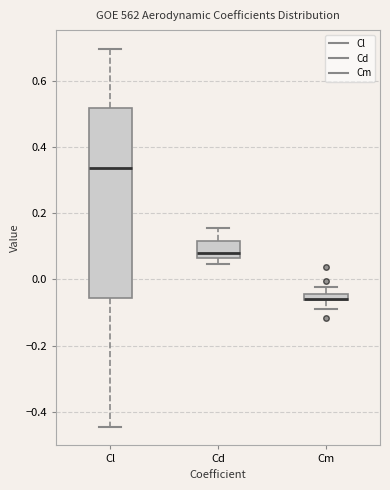

Which box is the tallest, from its lower edge to its upper edge?

Cl